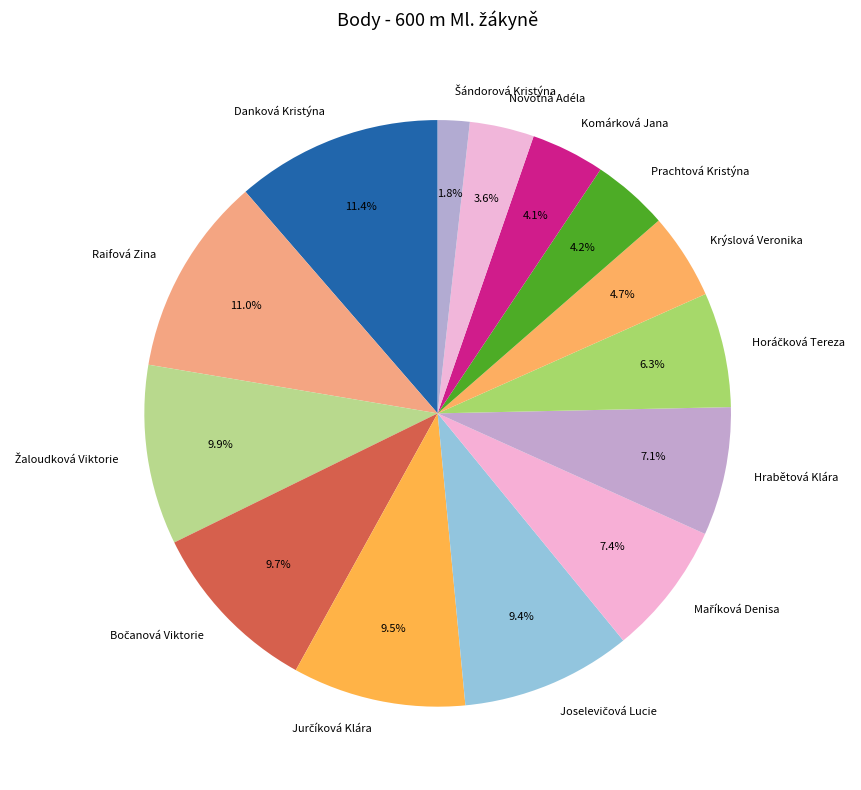

Combined, do Krýslová Veronika and Raifová Zina account for over 50%?

No